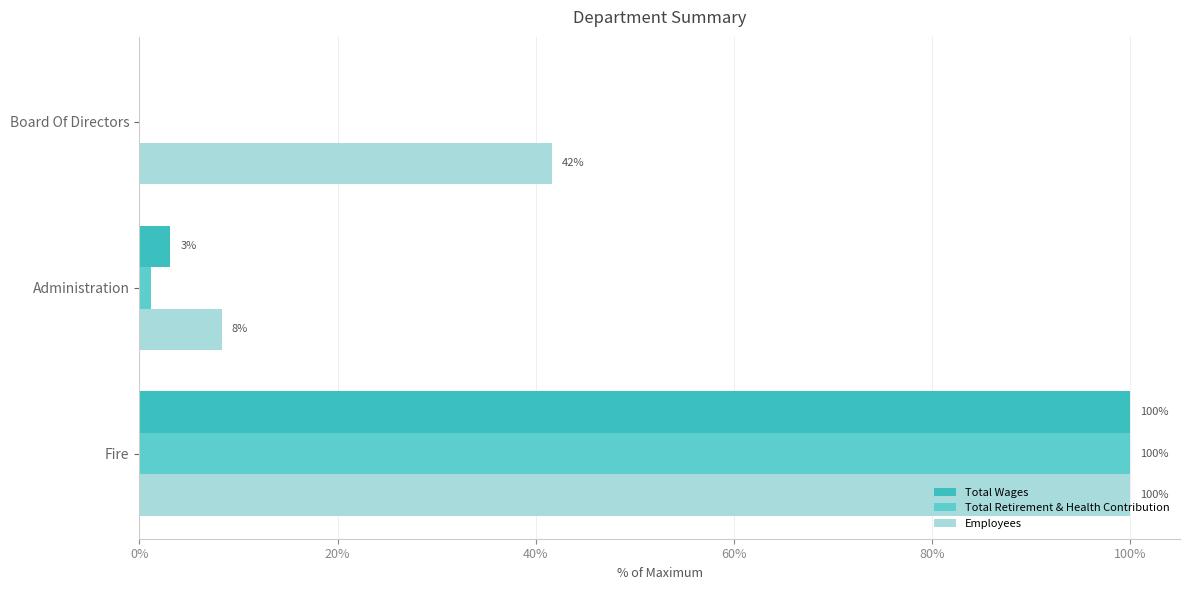

What is the maximum value for Total Wages?

100.0